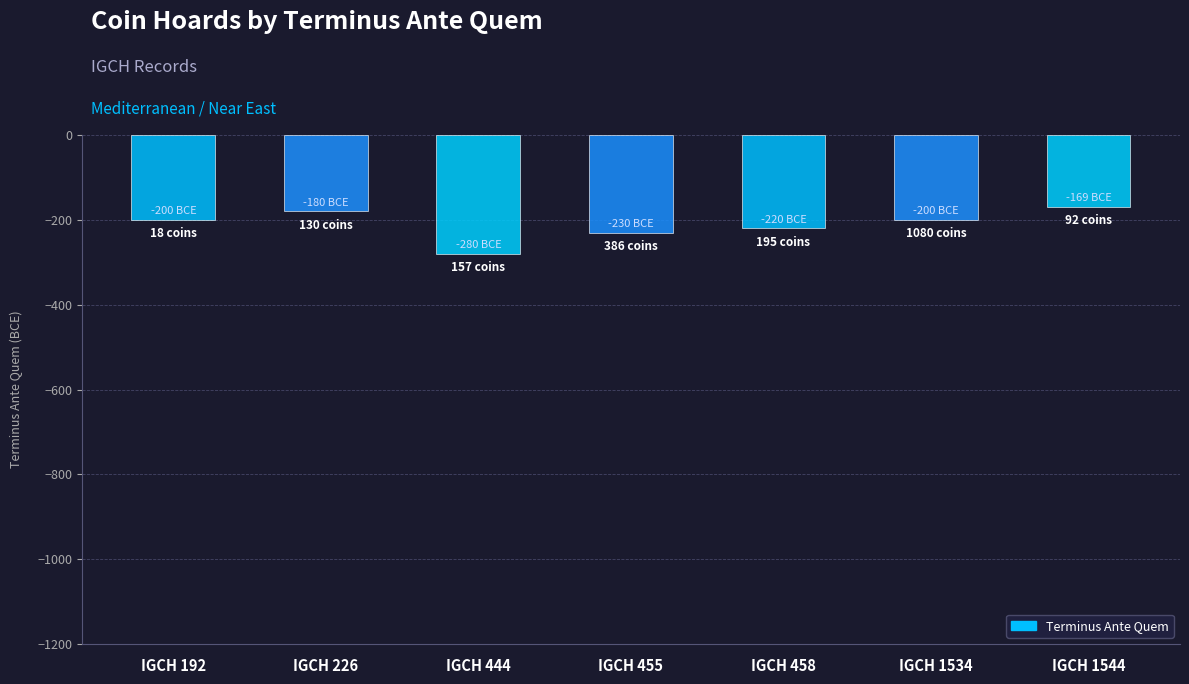

Between IGCH 458 and IGCH 226, which is larger?

IGCH 226